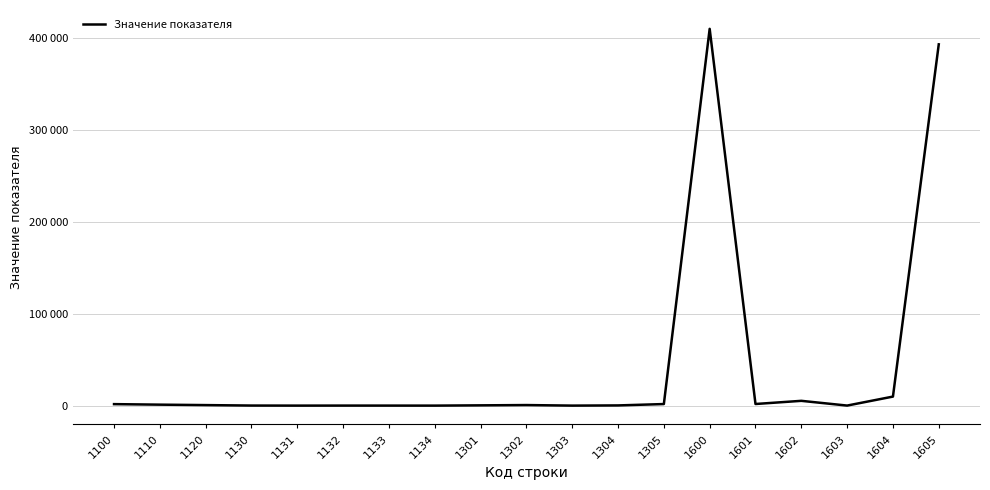

Is this an area chart (filled region under the line)?

No